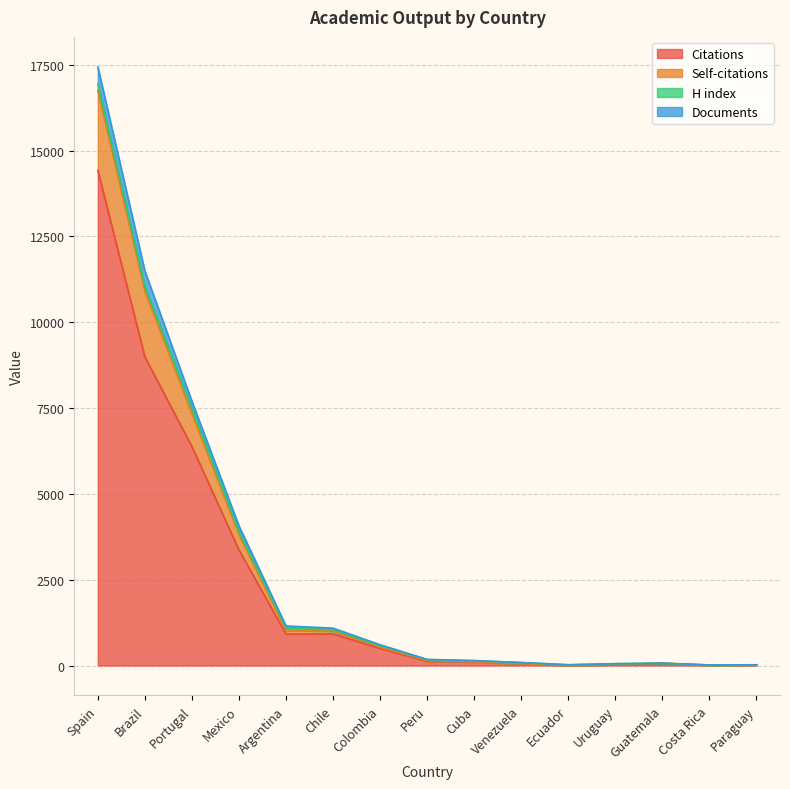

True or false: Citations and Documents intersect in this chart.

False